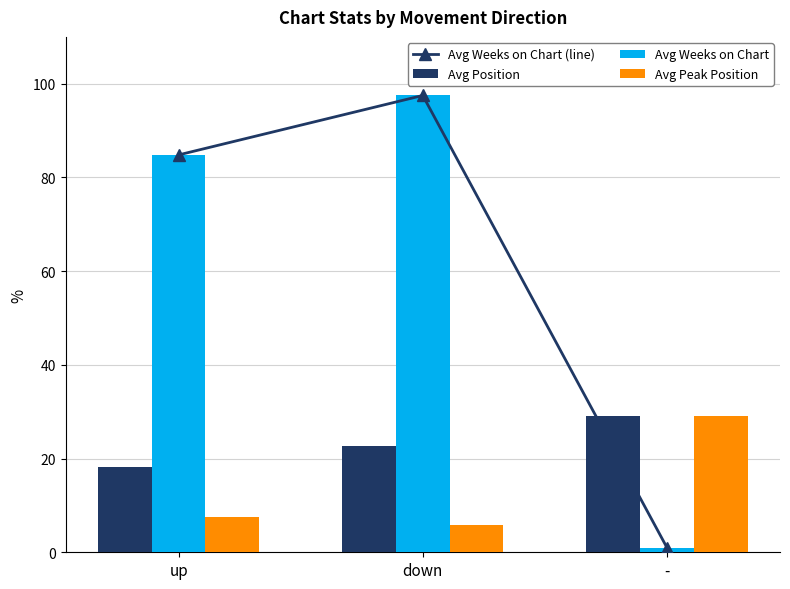

True or false: Avg Position has a value of 29.0 at -.

True